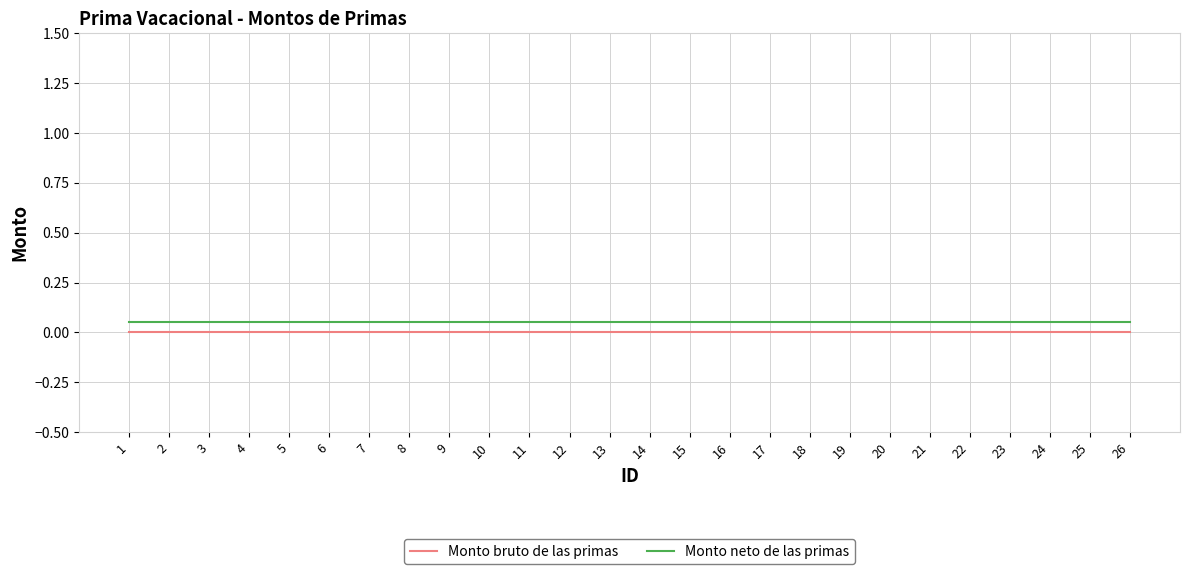

Which series has the largest total across all categories?

Monto neto de las primas